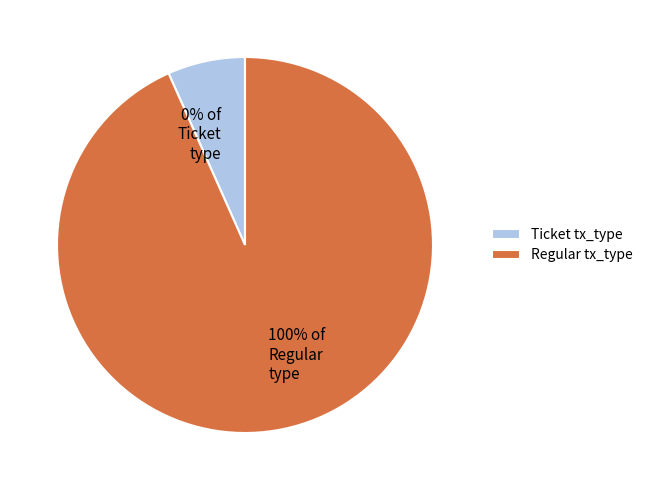

How many segments does this pie chart have?

2